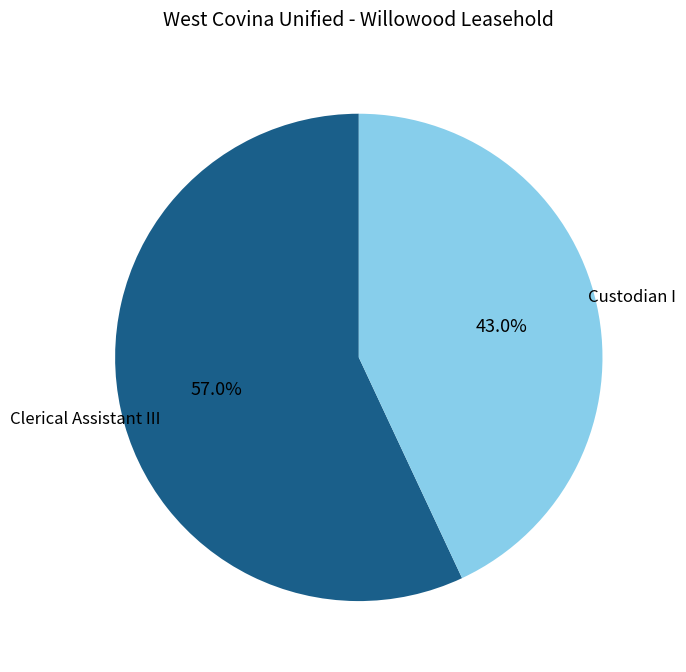

Which slice is the largest?

Clerical Assistant III